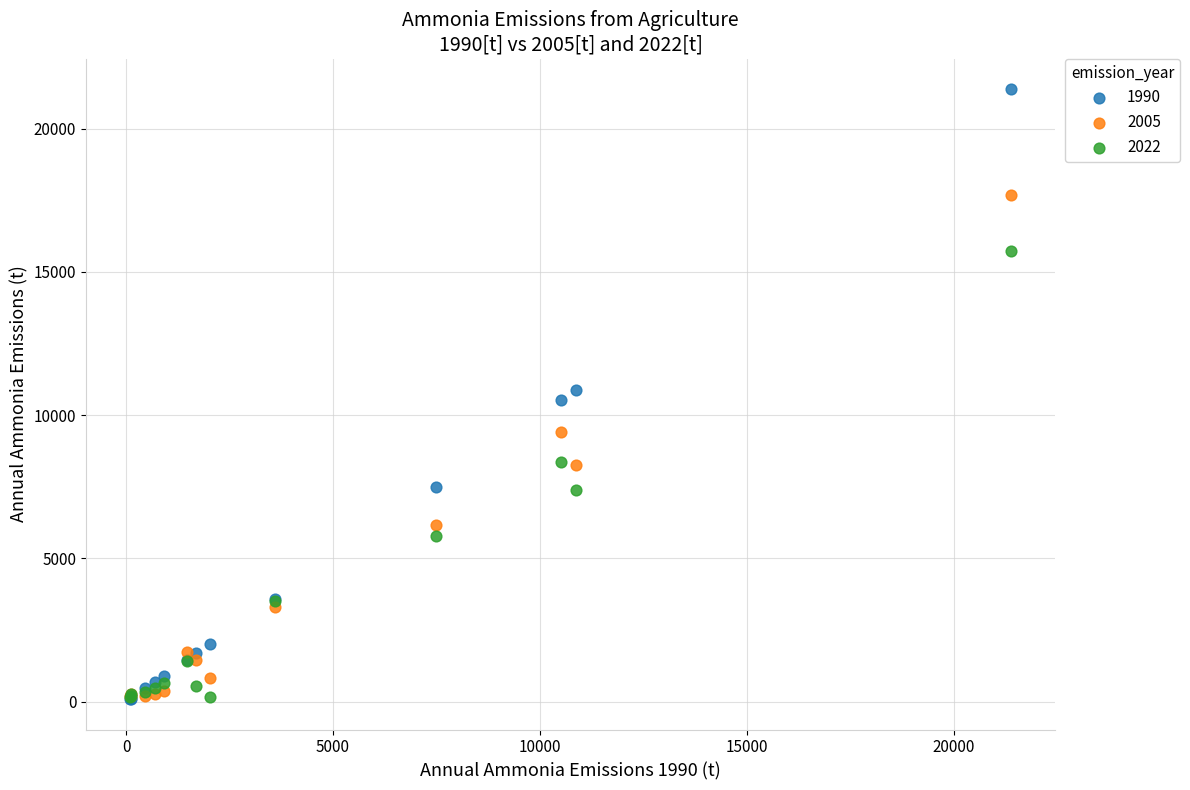

What are all the series names shown in the legend?

1990, 2005, 2022